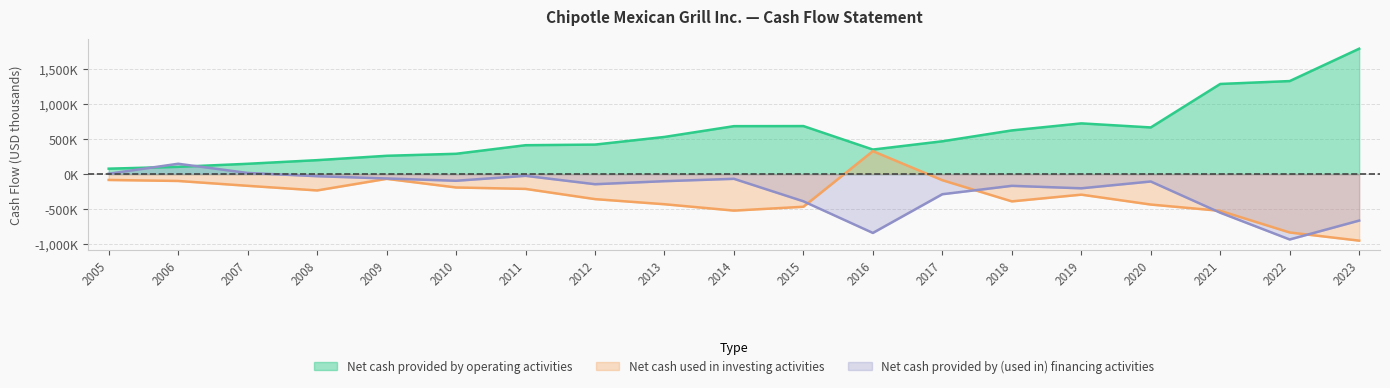

What is the sum of the Net cash provided by (used in) financing activities values at 2014 and 2011?

-91005